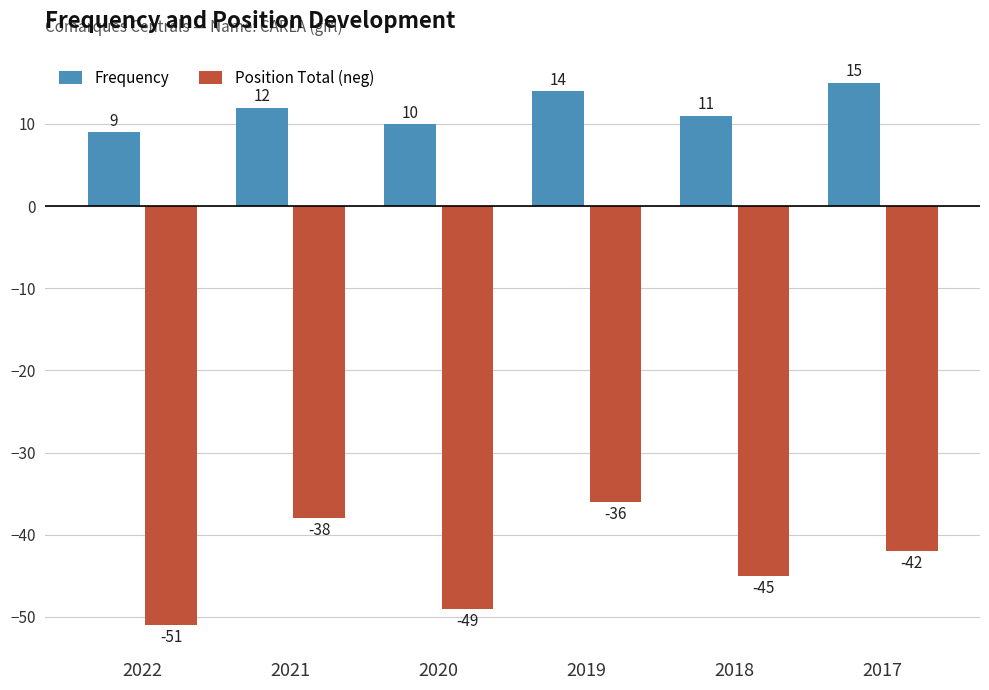

True or false: Frequency has a value of 11 at 2018.

True